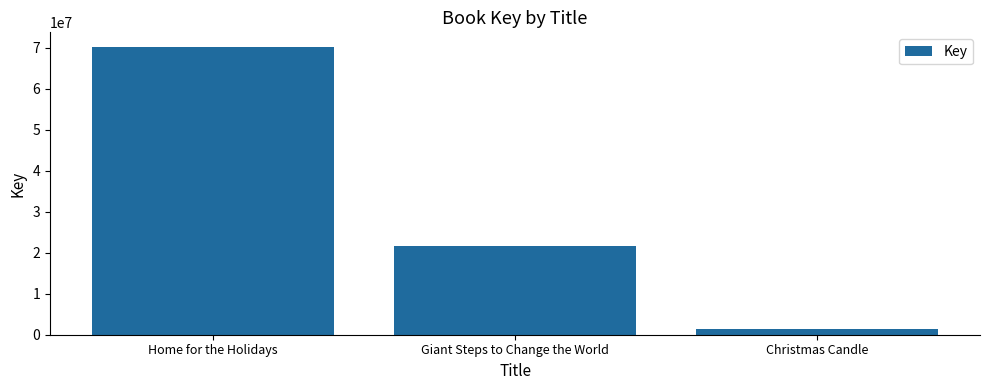

Where is the data nearest to the value 35787301?

Giant Steps to Change the World